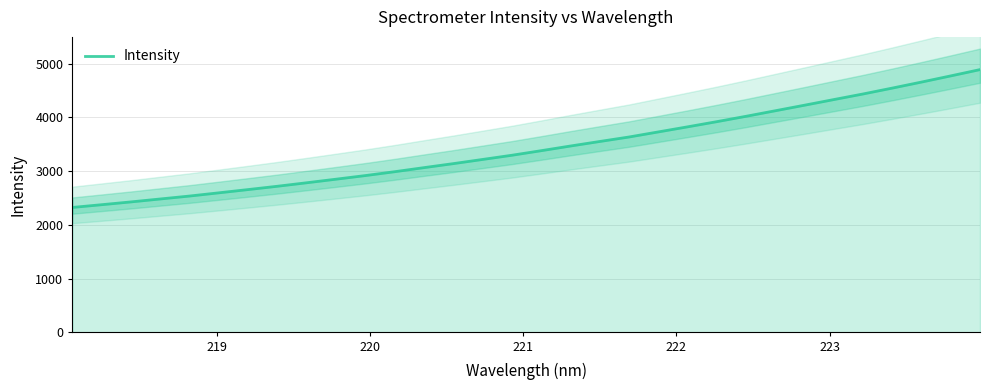

What is the average value?

3435.7